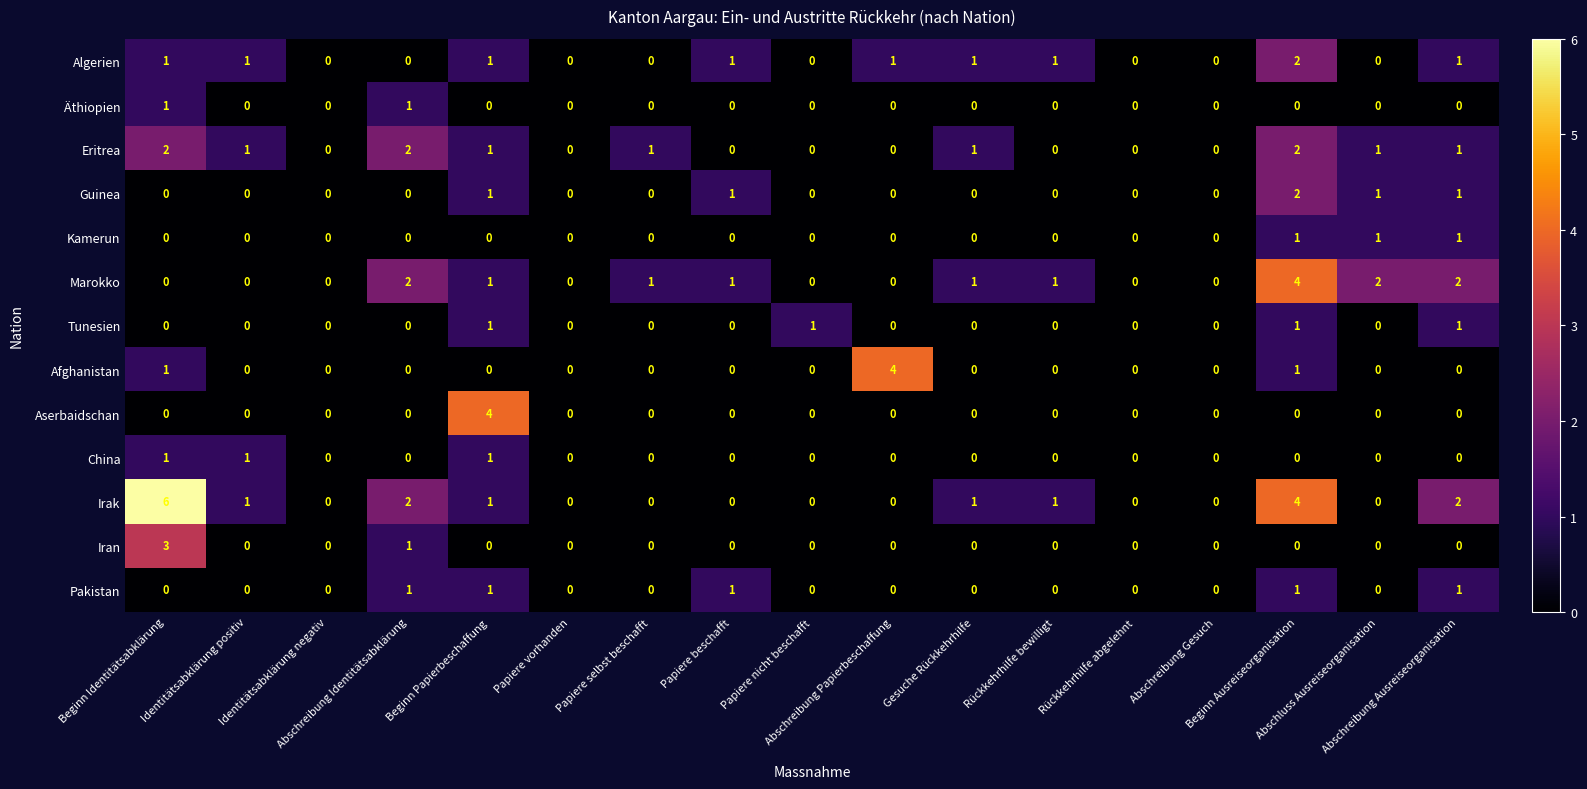

What is the greatest value displayed?

6